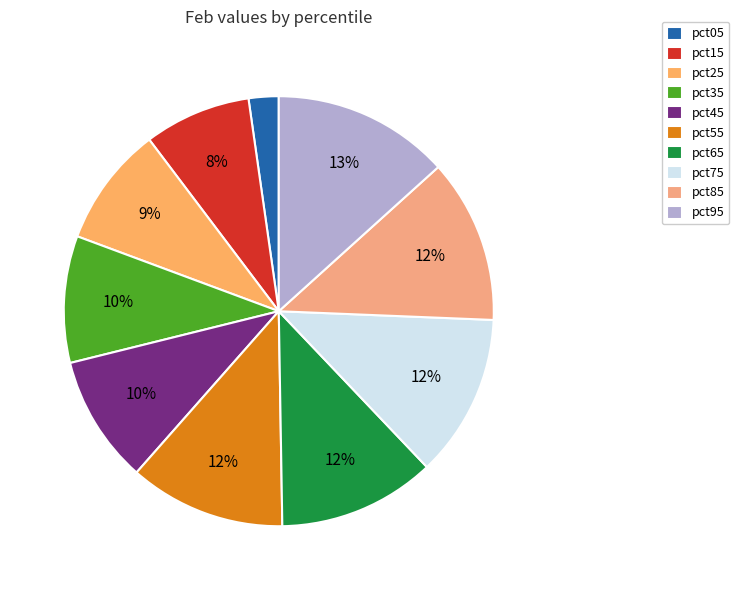

Does any single category account for the majority?

No